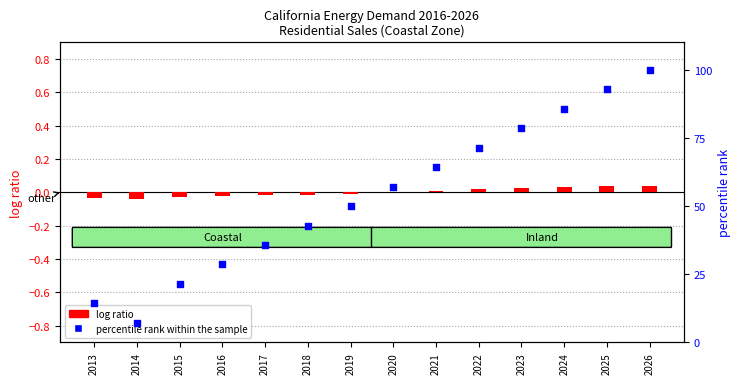

What is the total value across all series at 2015?

21.4